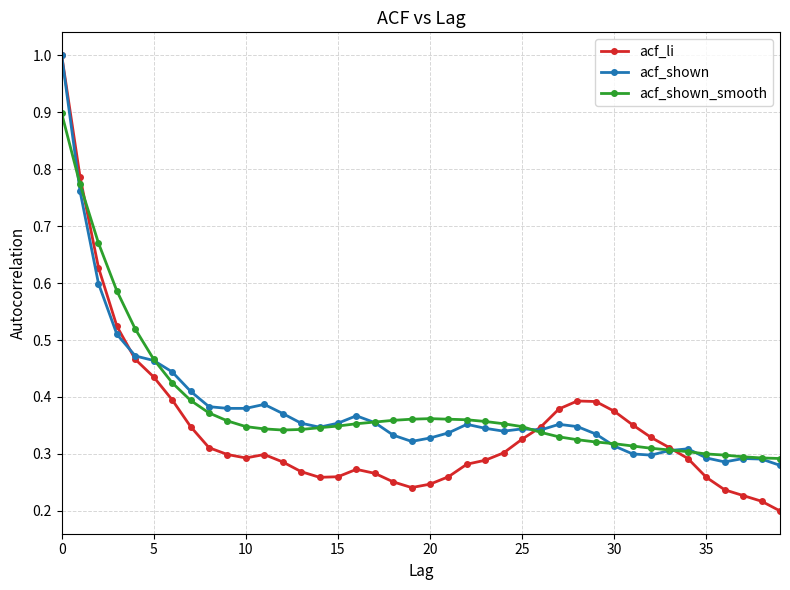

Which series has the widest spread of values?

acf_li